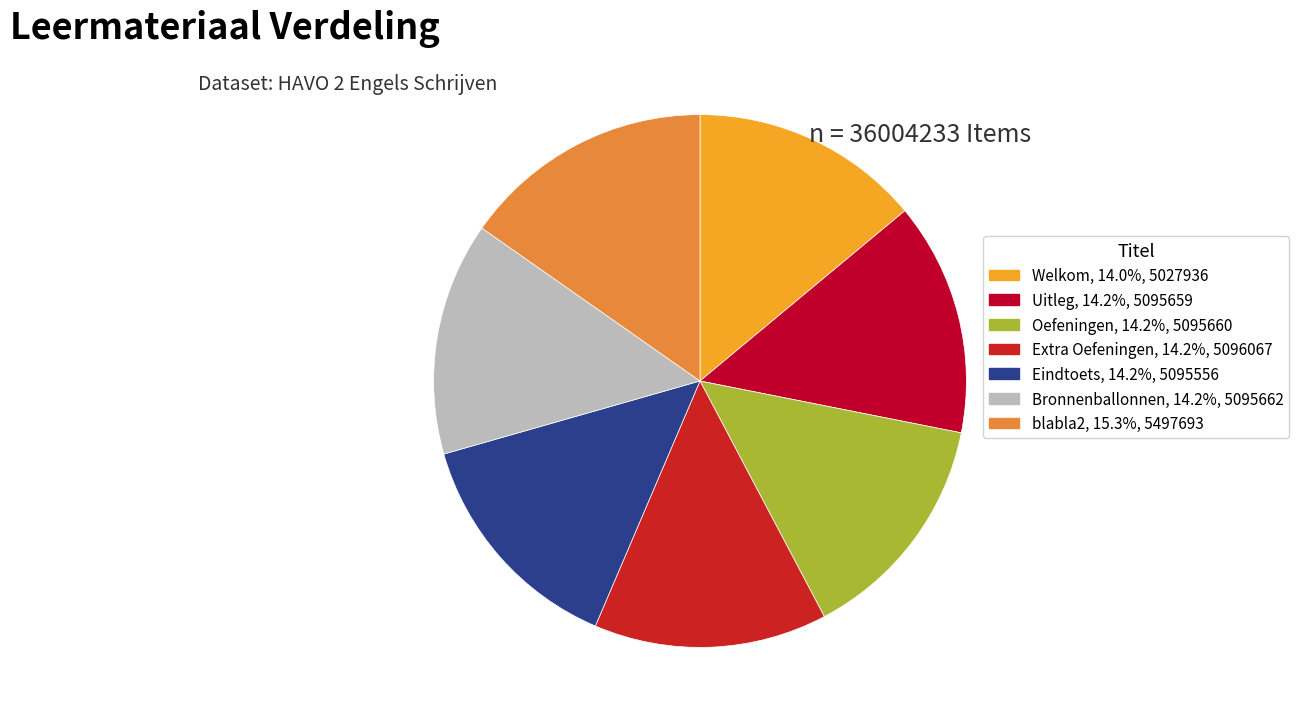

Count the number of slices in the pie.

7